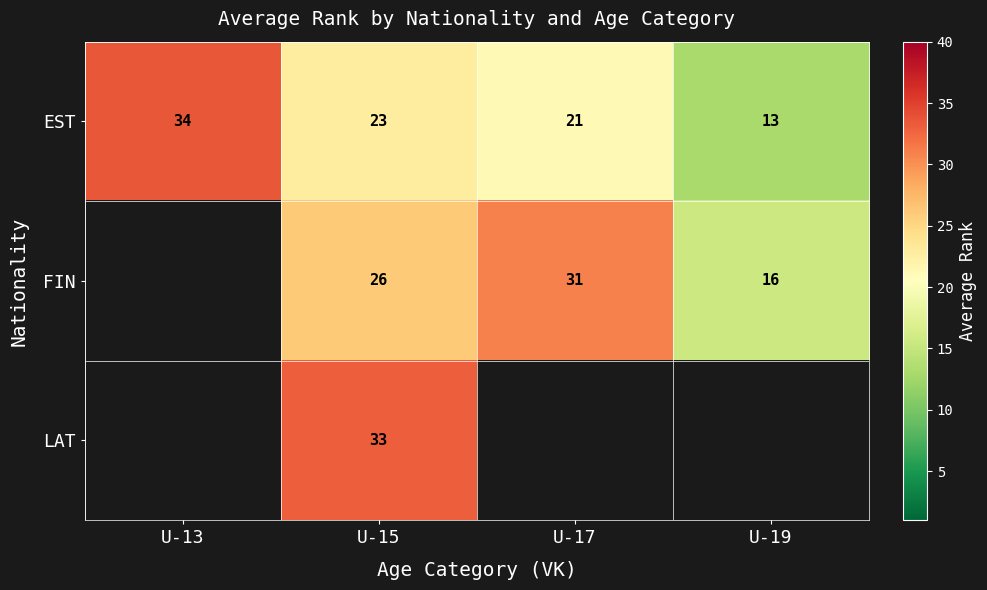

Which has a higher value, U-17 or U-13?

U-13